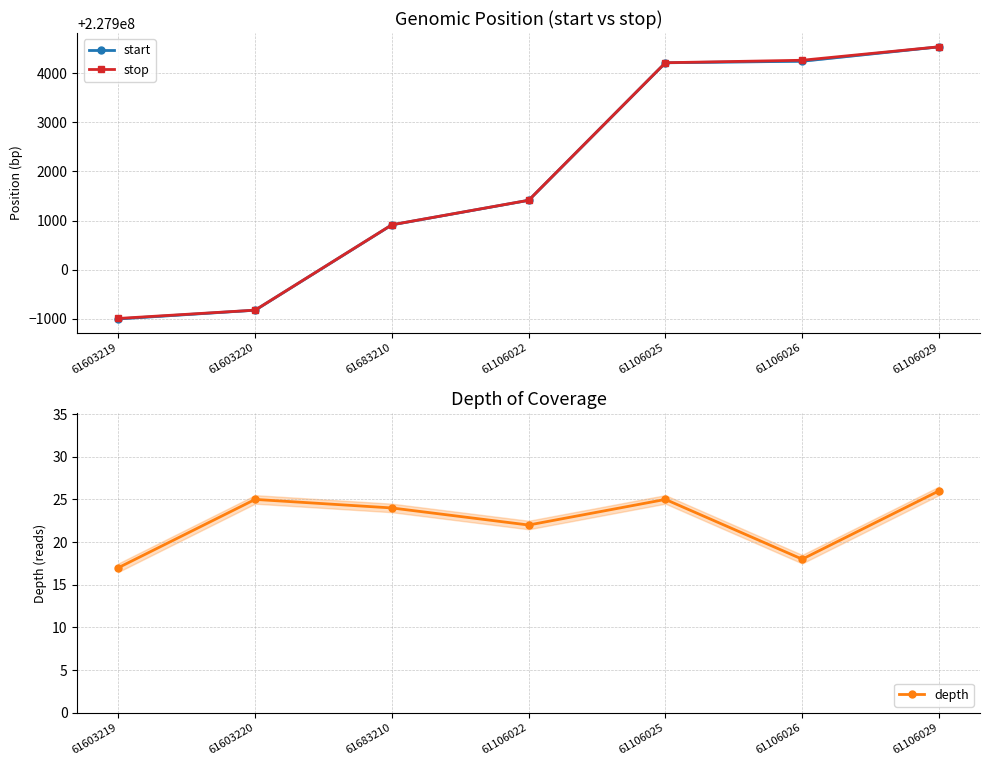

At 61106026, list the series in order from largest to smallest.

stop, start, depth